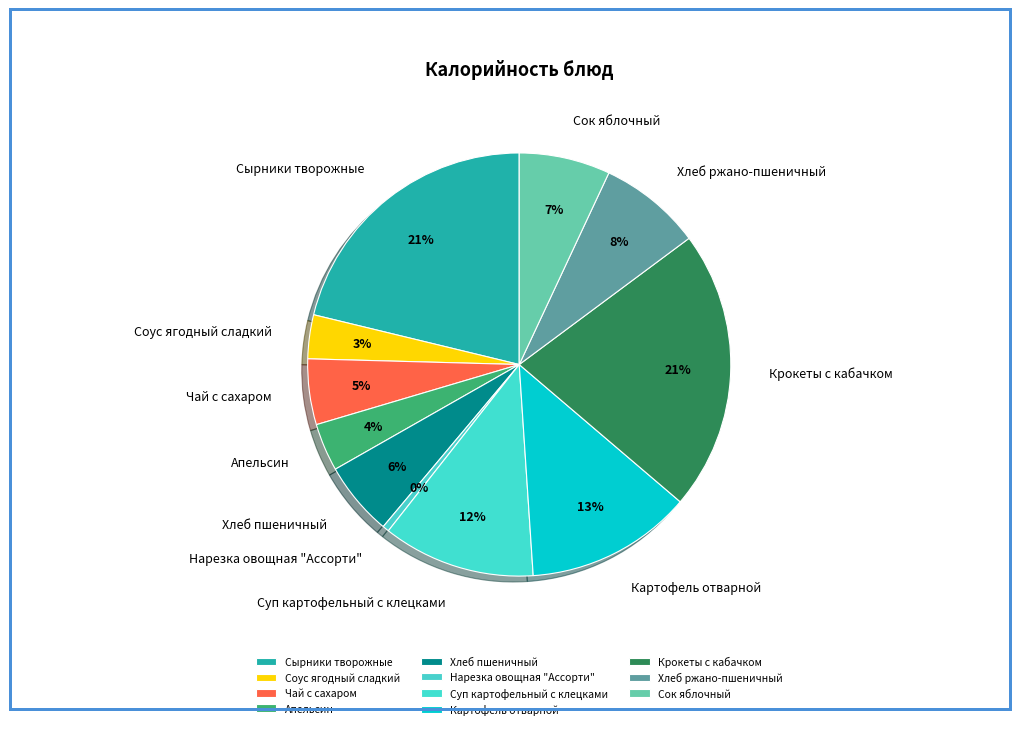

To the nearest percent, what percentage of the pie is Хлеб ржано-пшеничный?

8%